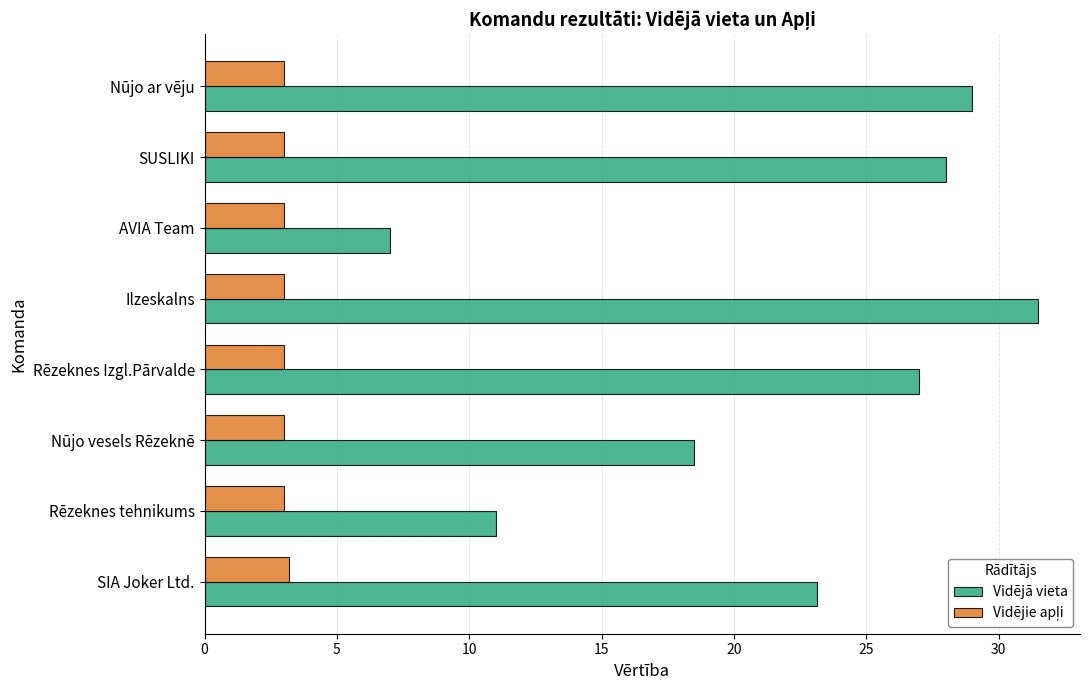

Is it true that Vidējā vieta equals 10.1 at AVIA Team?

False